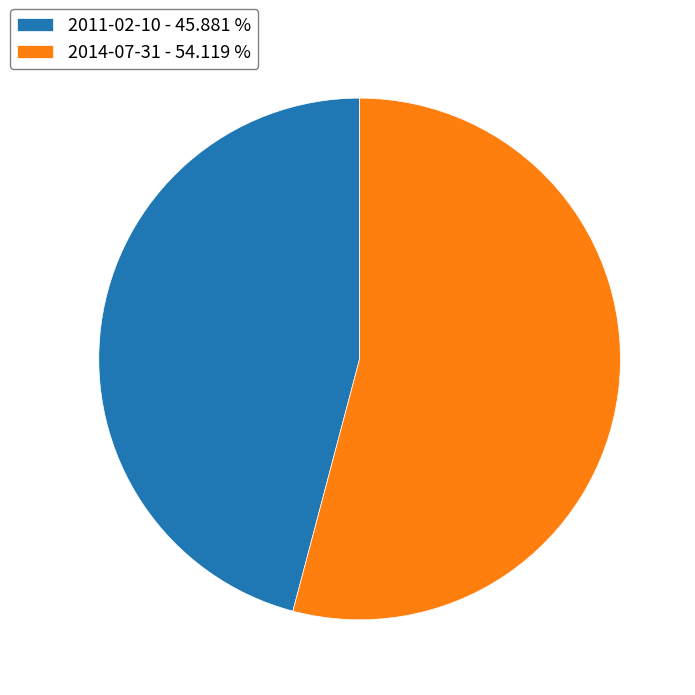

Is it true that 2014-07-31 is 39% of the pie?

False